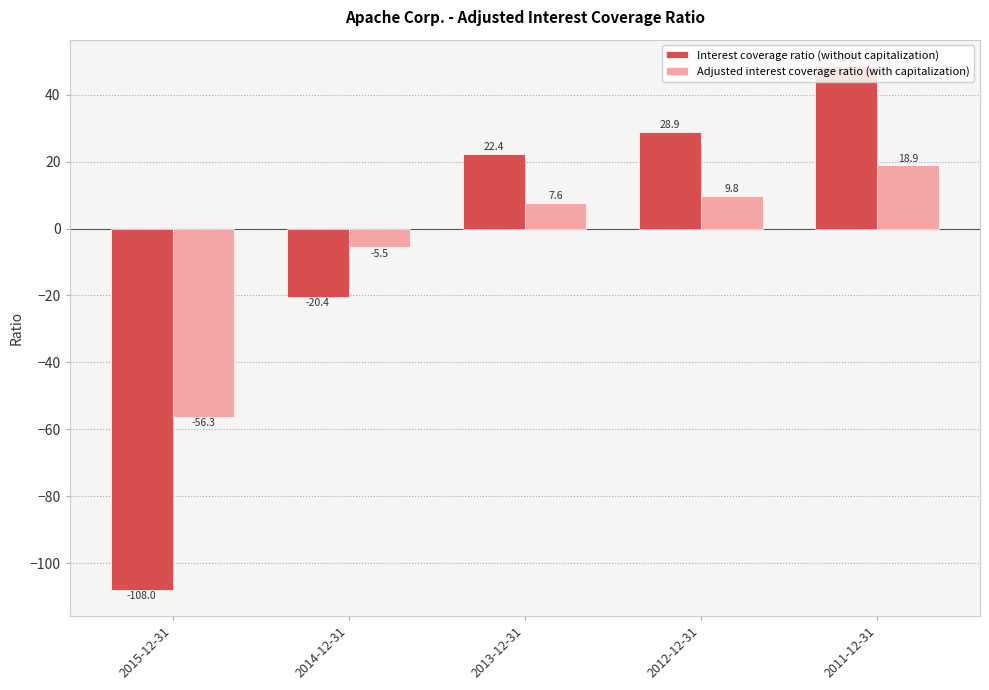

What is the value of the Adjusted interest coverage ratio (with capitalization) bar at the 1st from the left?

-56.3